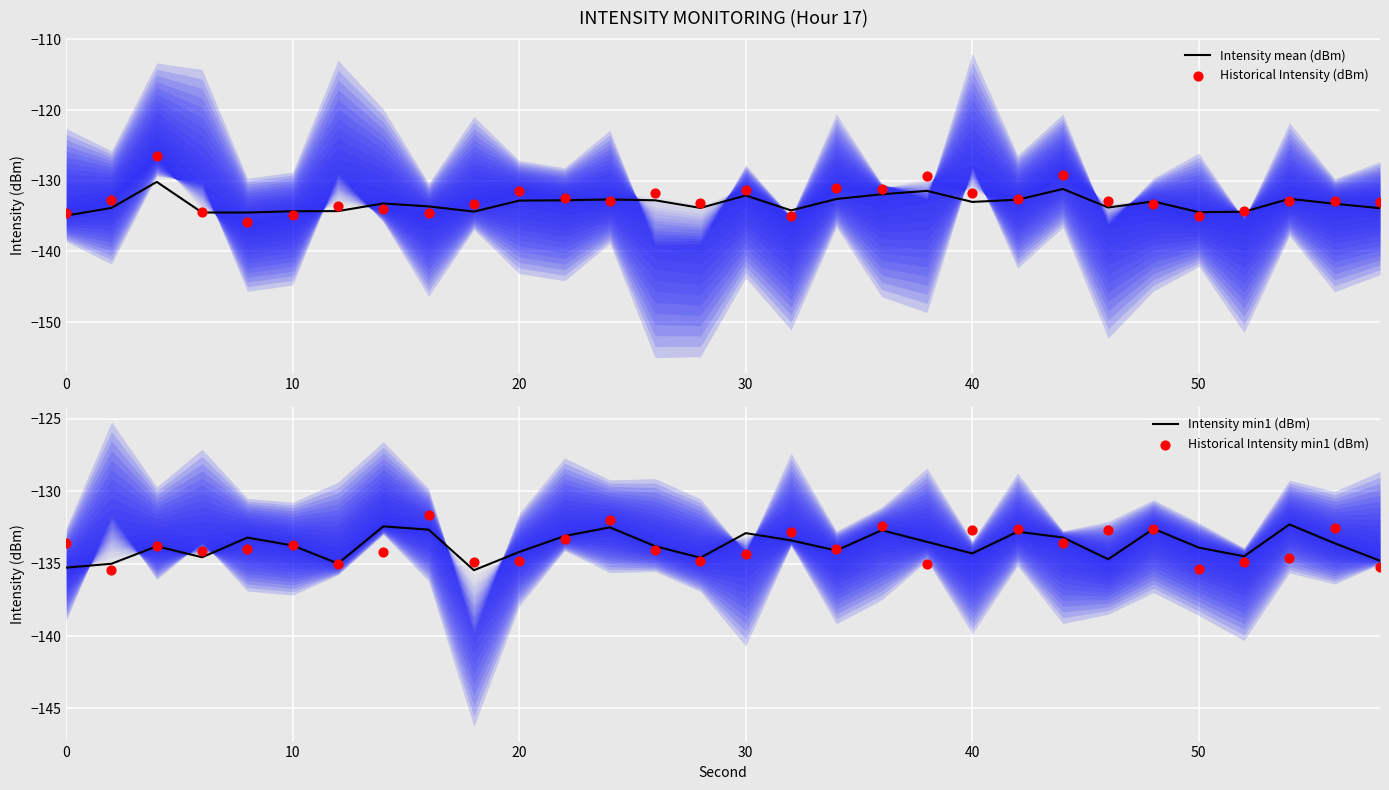

The Intensity mean (dBm) series shows -210.1 at 0. True or false?

False